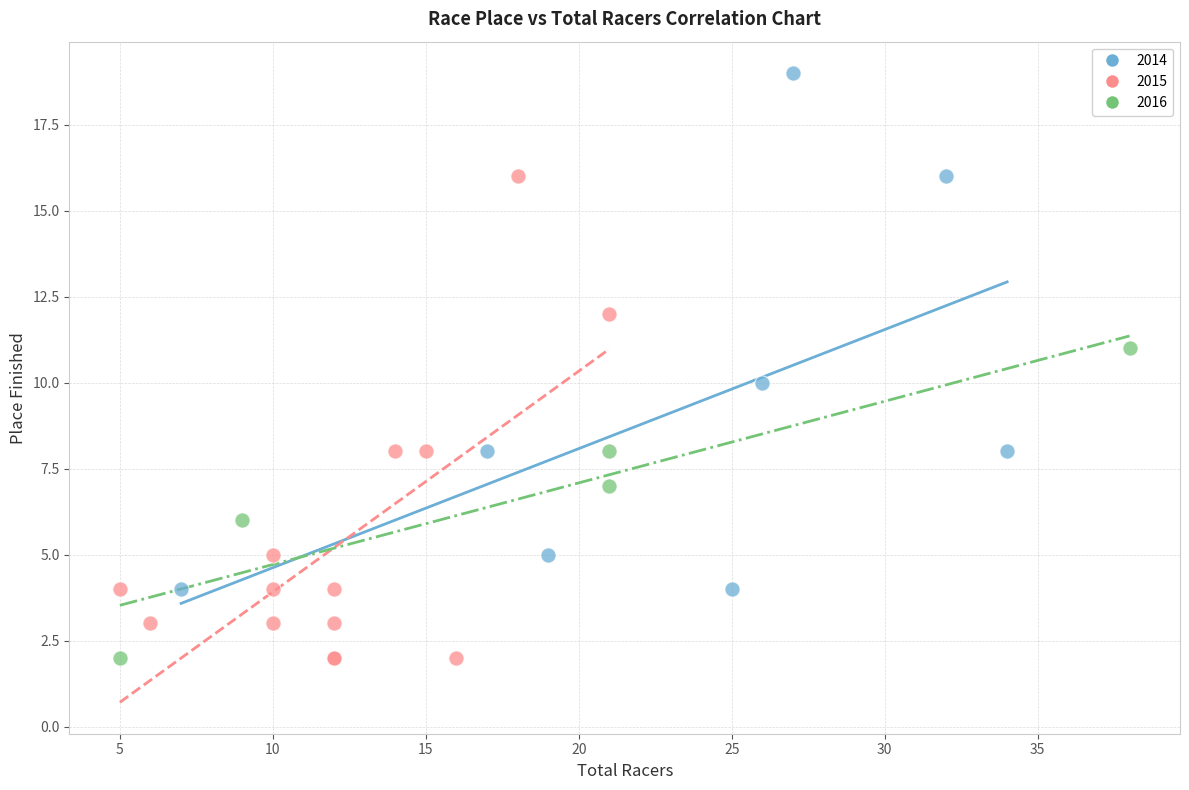

Which series contains the highest Y value?

2014